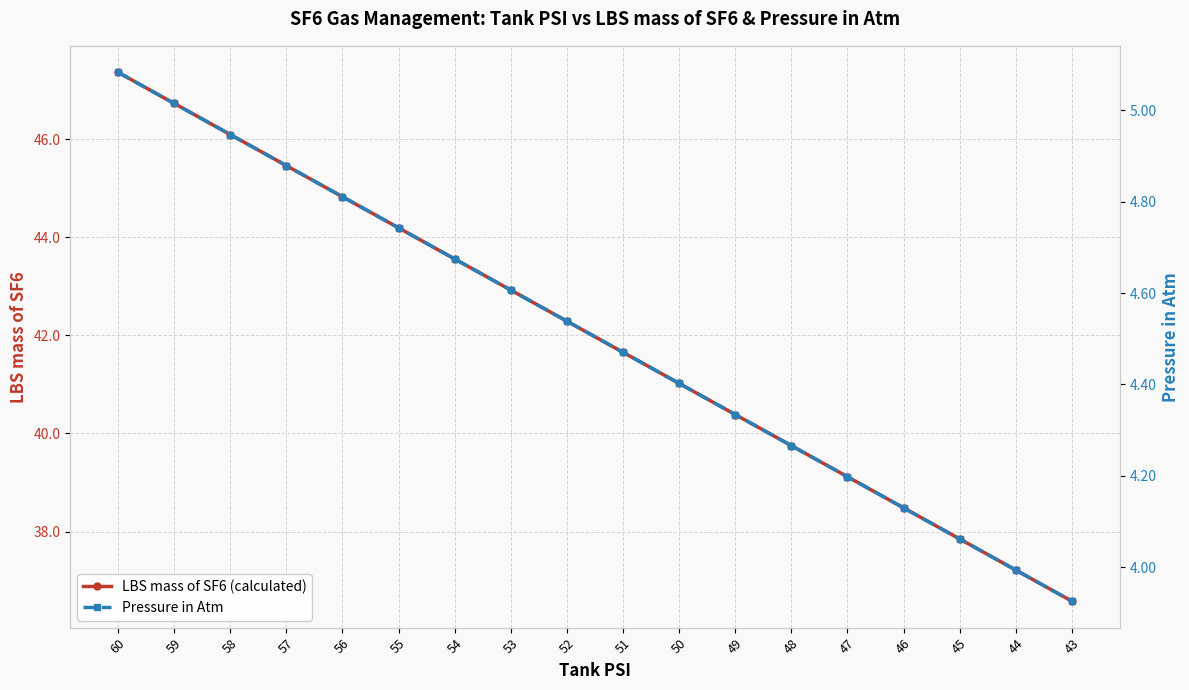

True or false: Pressure in Atm has a value of 1.0 at 53.

False